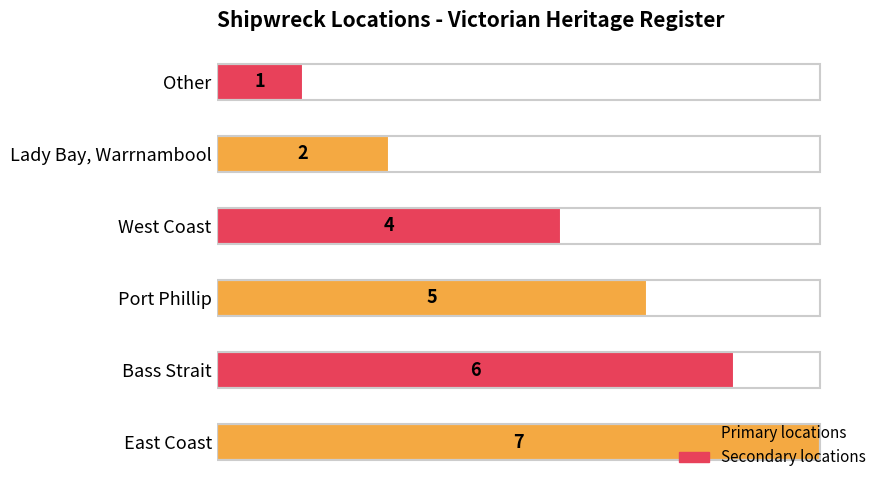

What is the difference between the second highest and second lowest values?

4